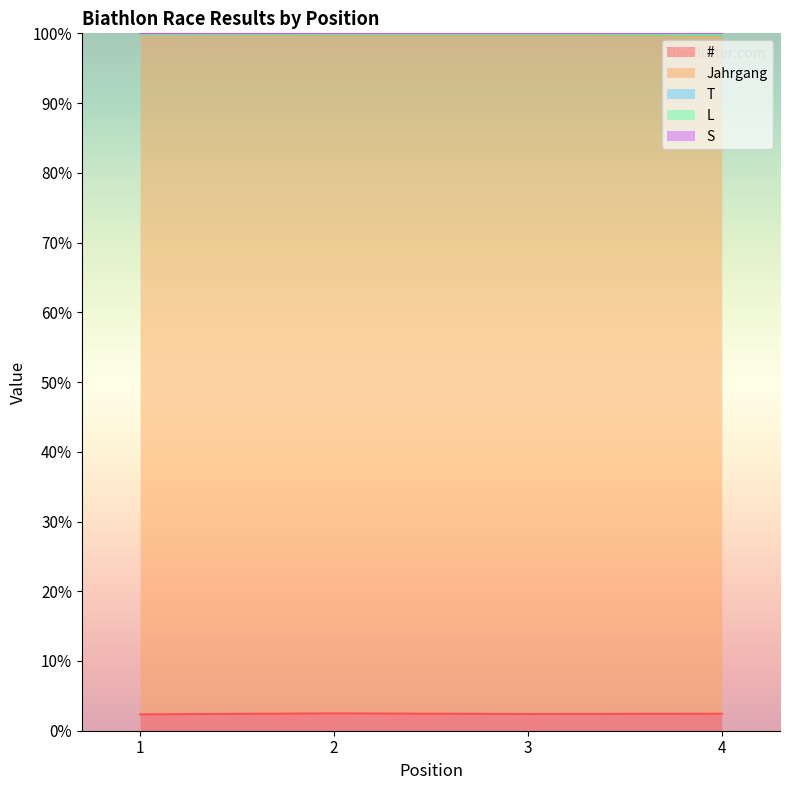

Which category has the highest value in the T series?

1